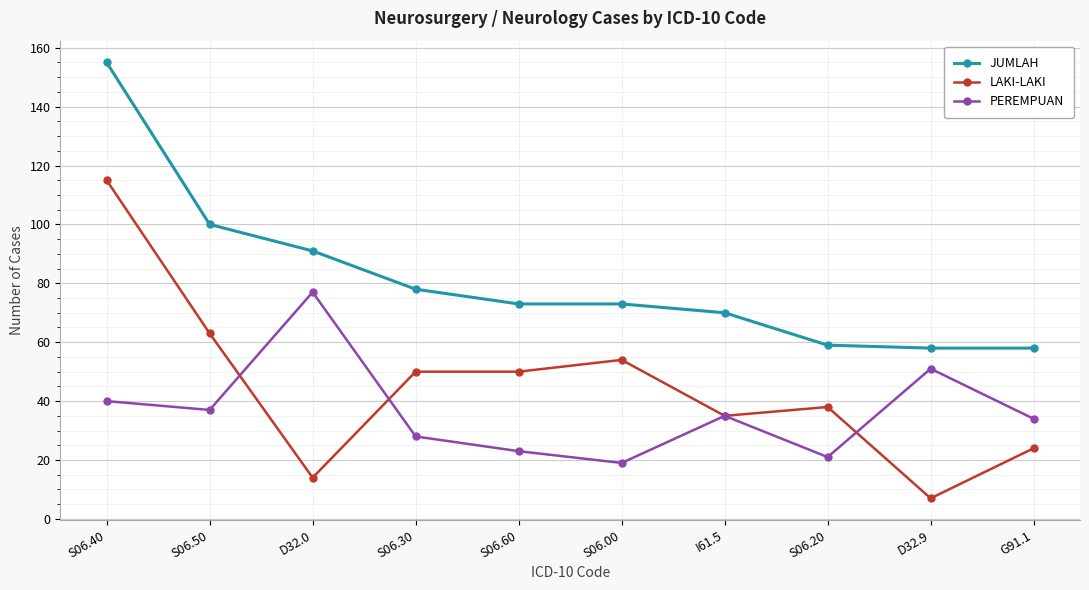

Does the chart have visible grid lines?

Yes